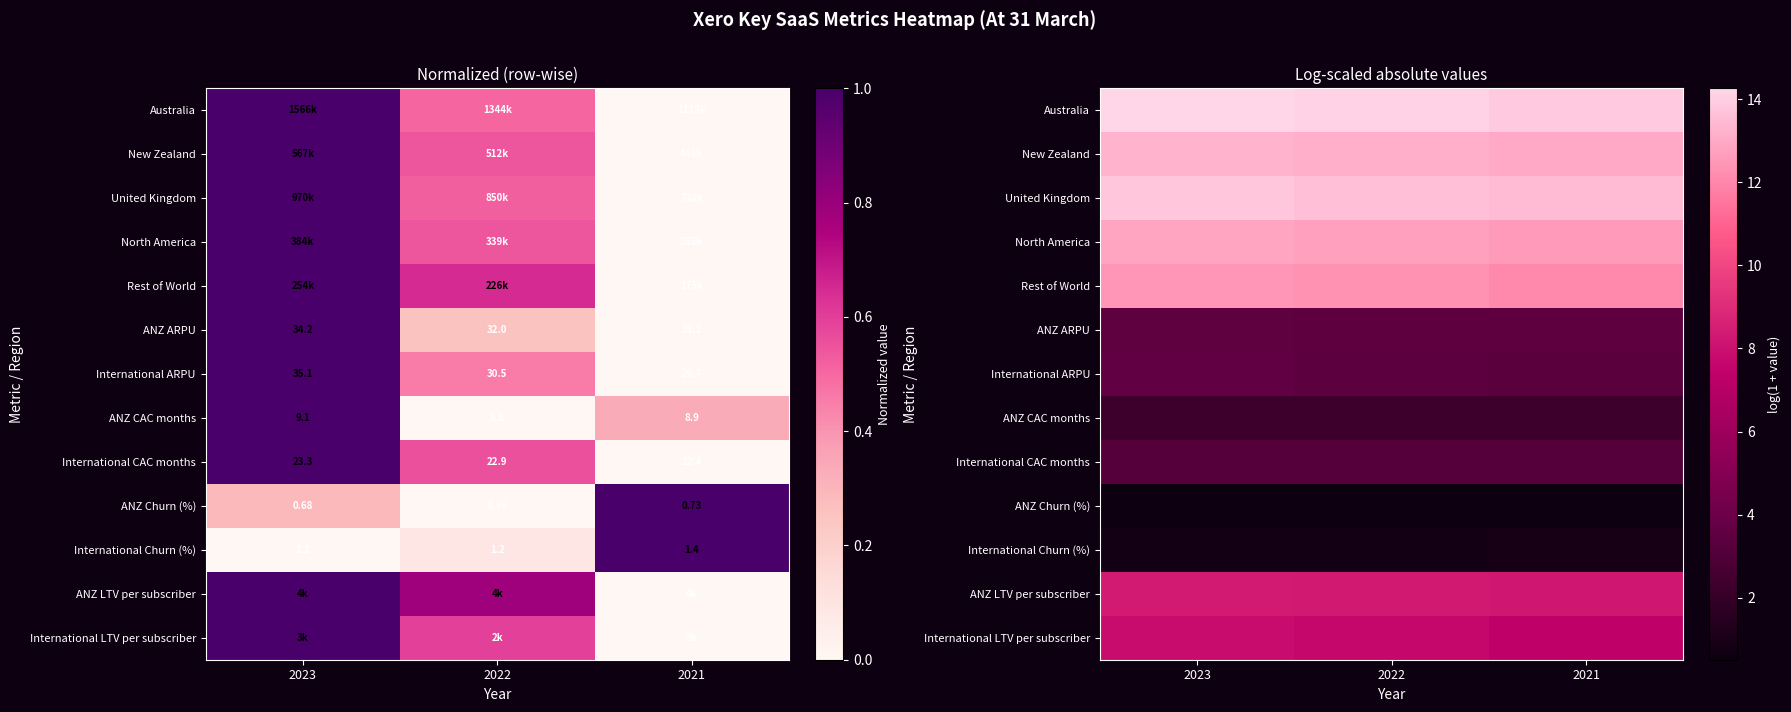

Which category has the highest value across all series?

2023